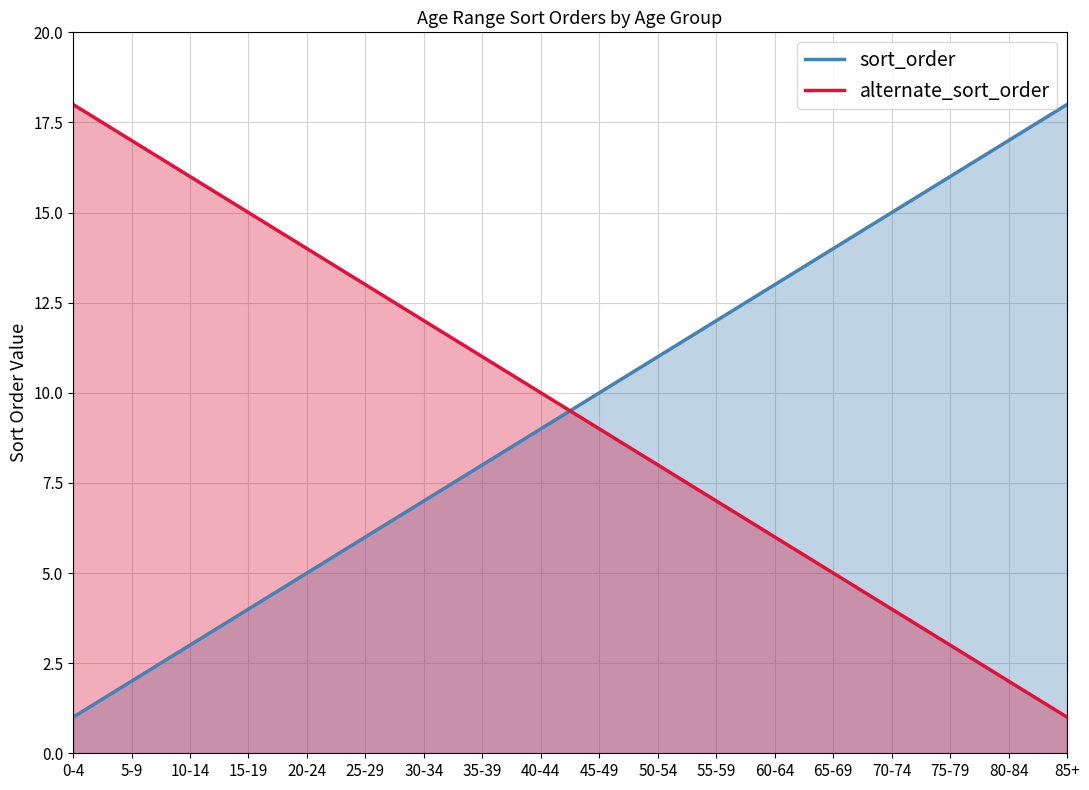

True or false: alternate_sort_order has more than 1 interior local peaks.

False